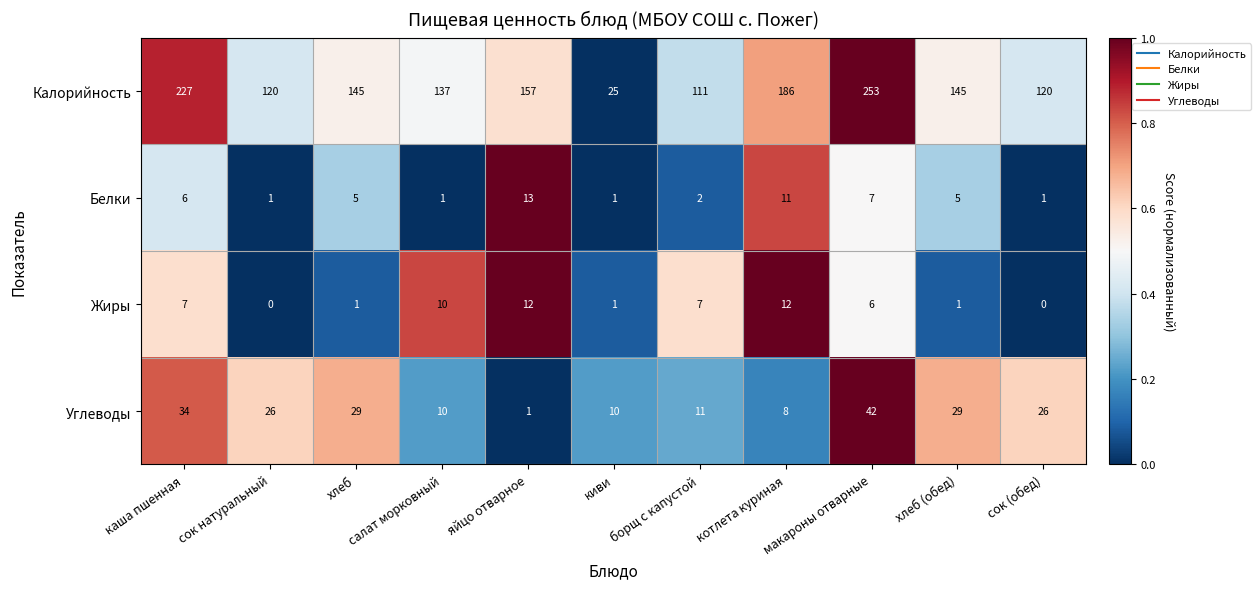

At how many categories does at least one series exceed 106?

10